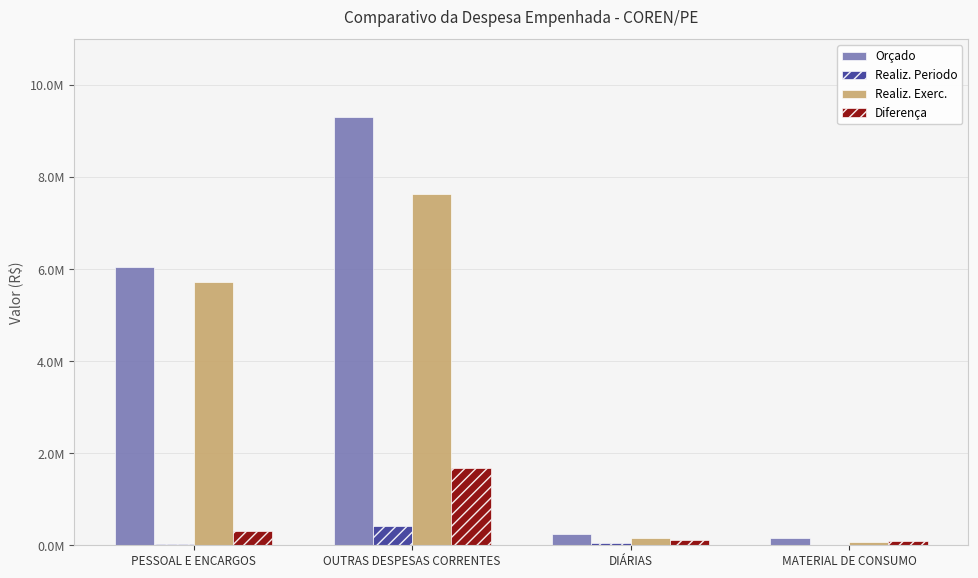

Does the chart contain stacked bars?

No